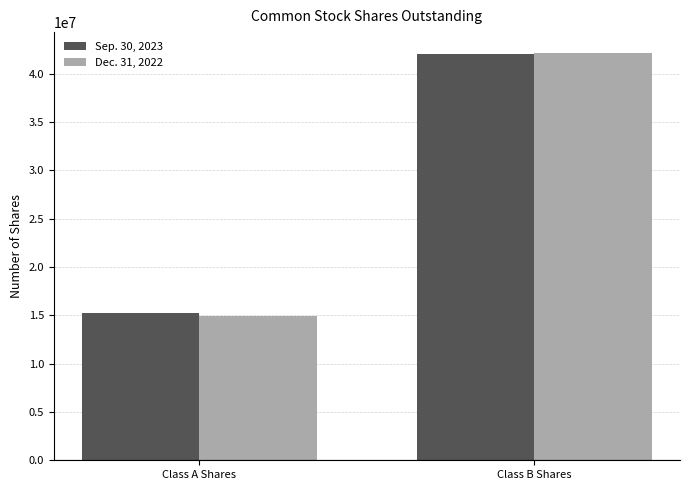

True or false: Sep. 30, 2023 has a value of 15252574 at Class A Shares.

True